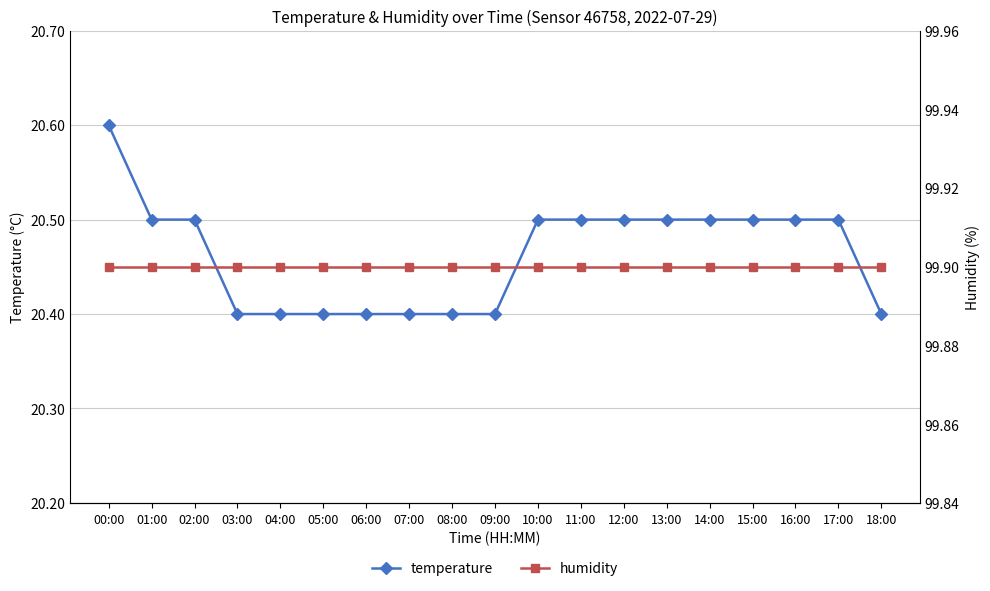

What is the label of the 9th point from the right?

10:00